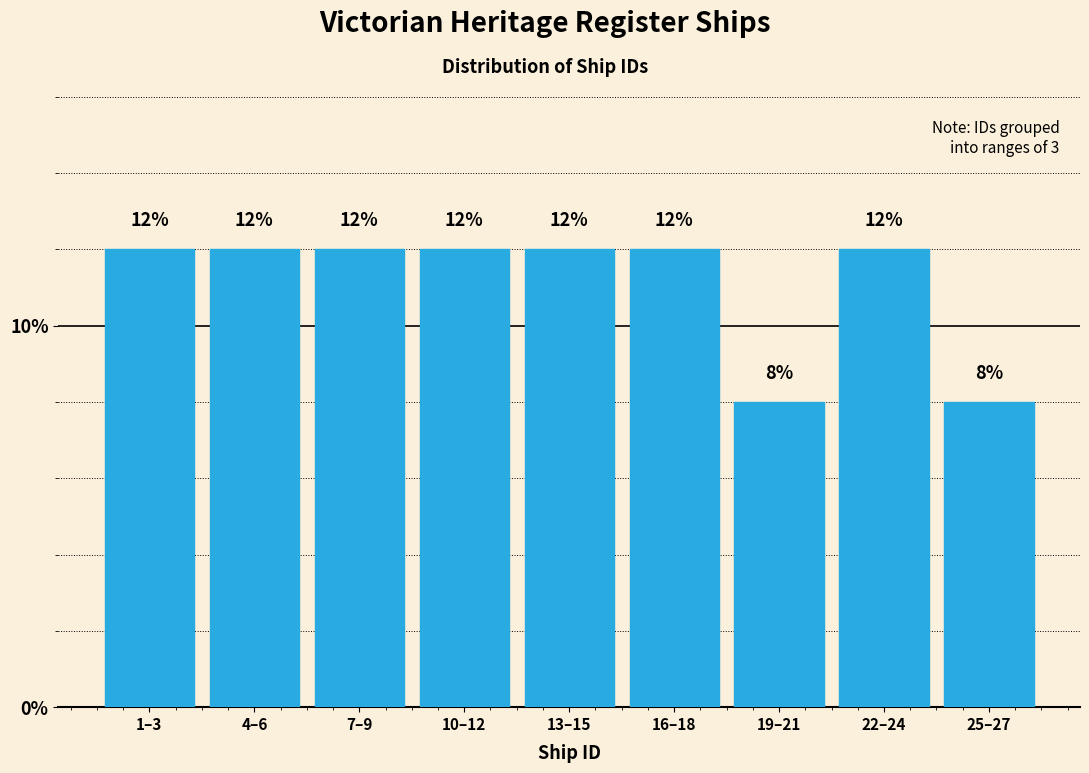

Reading left to right, extract all data points from this chart.

12	12	12	12	12	12	8	12	8